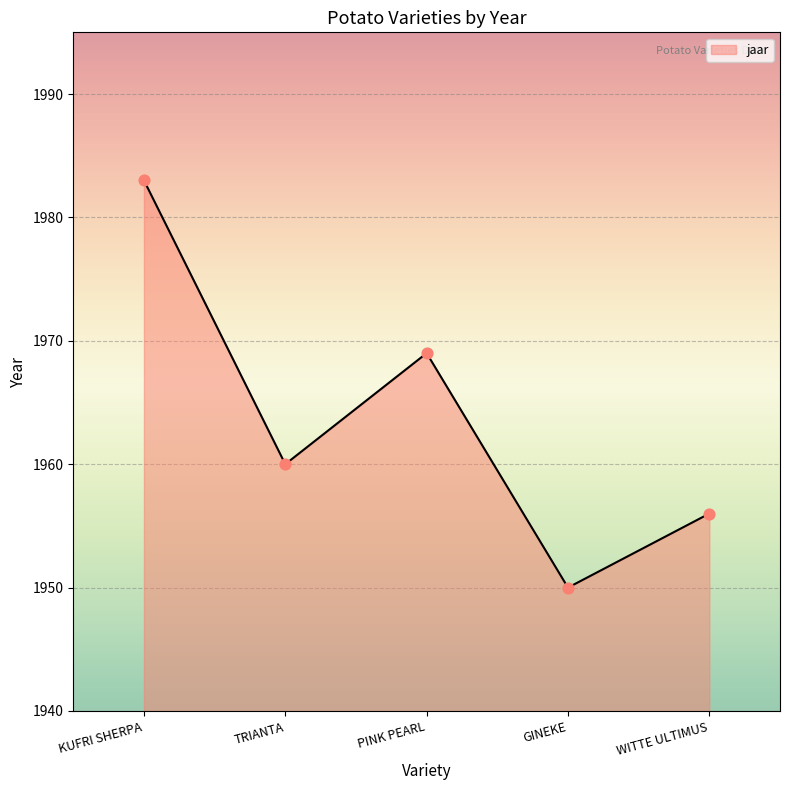

What is the ratio of the value at KUFRI SHERPA to the value at TRIANTA?

1.0